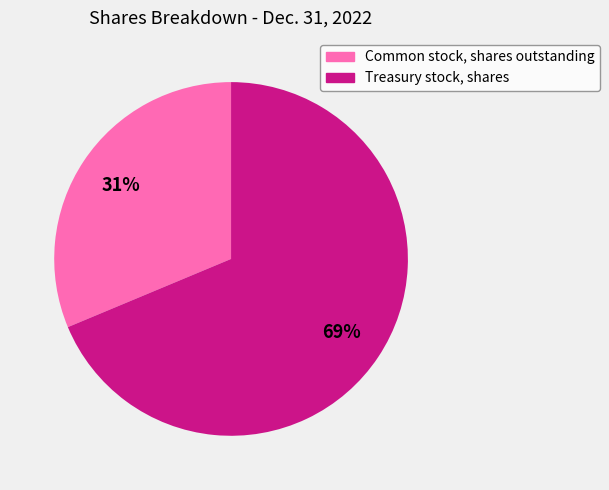

Rank the categories by value from lowest to highest.

Common stock, shares outstanding, Treasury stock, shares